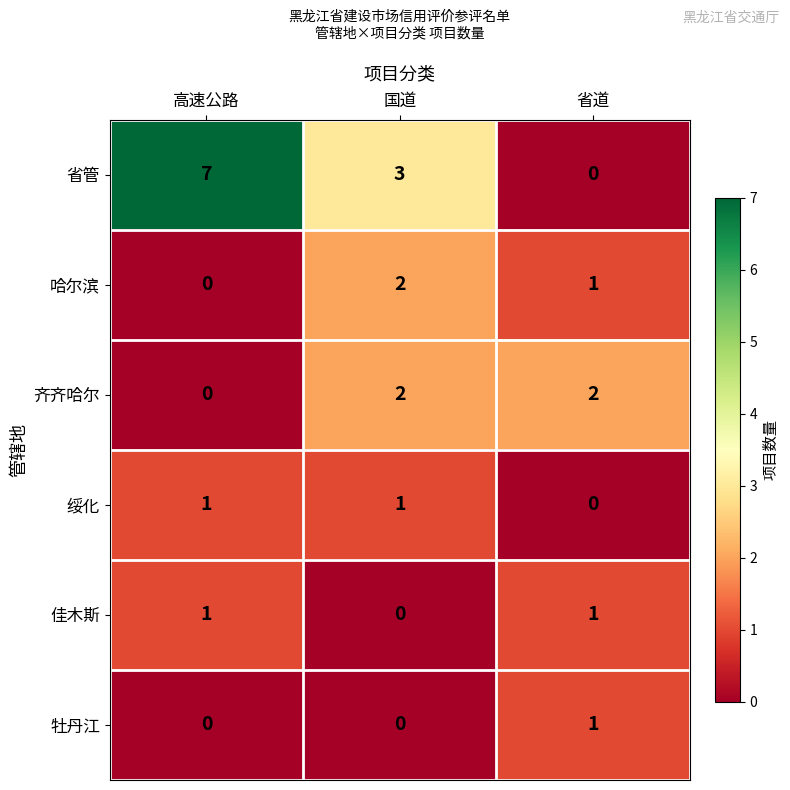

What is the total value across all series at 国道?

8